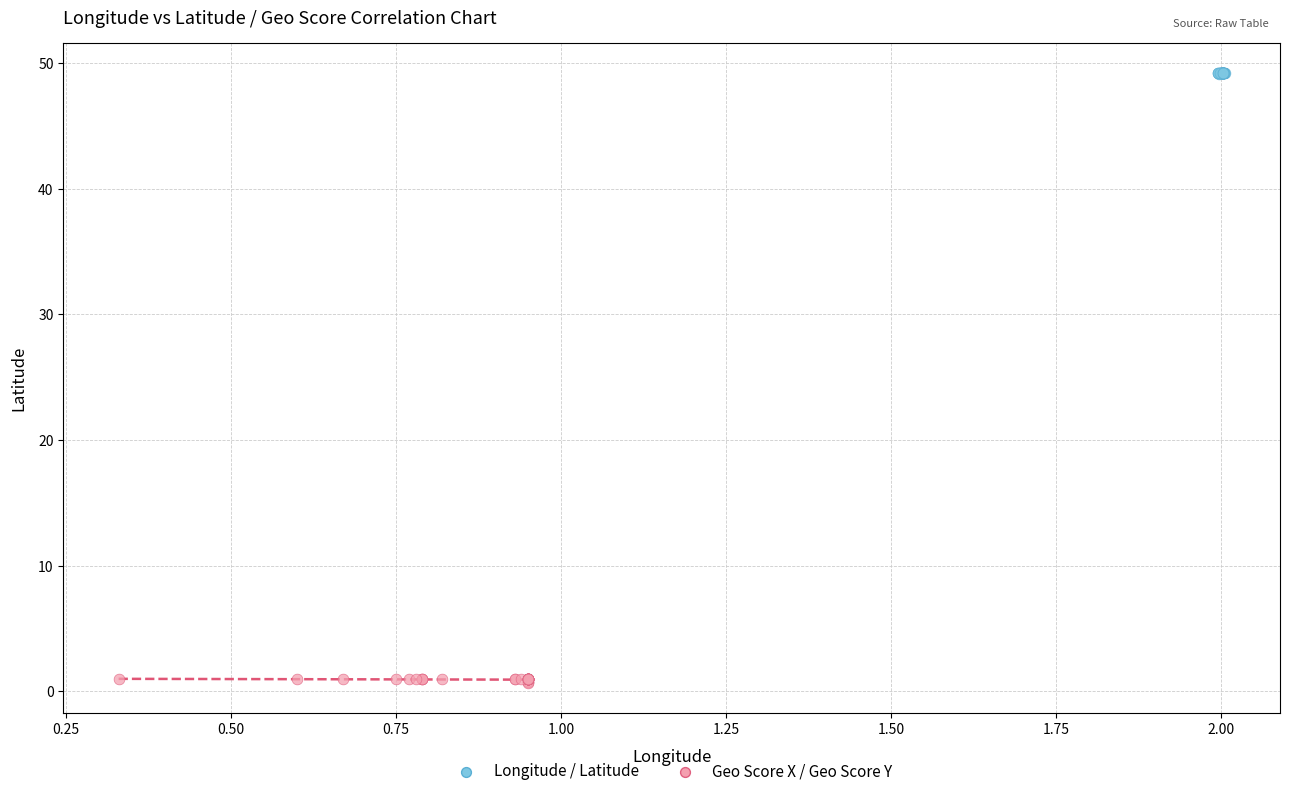

What are all the series names shown in the legend?

Longitude / Latitude, Geo Score X / Geo Score Y